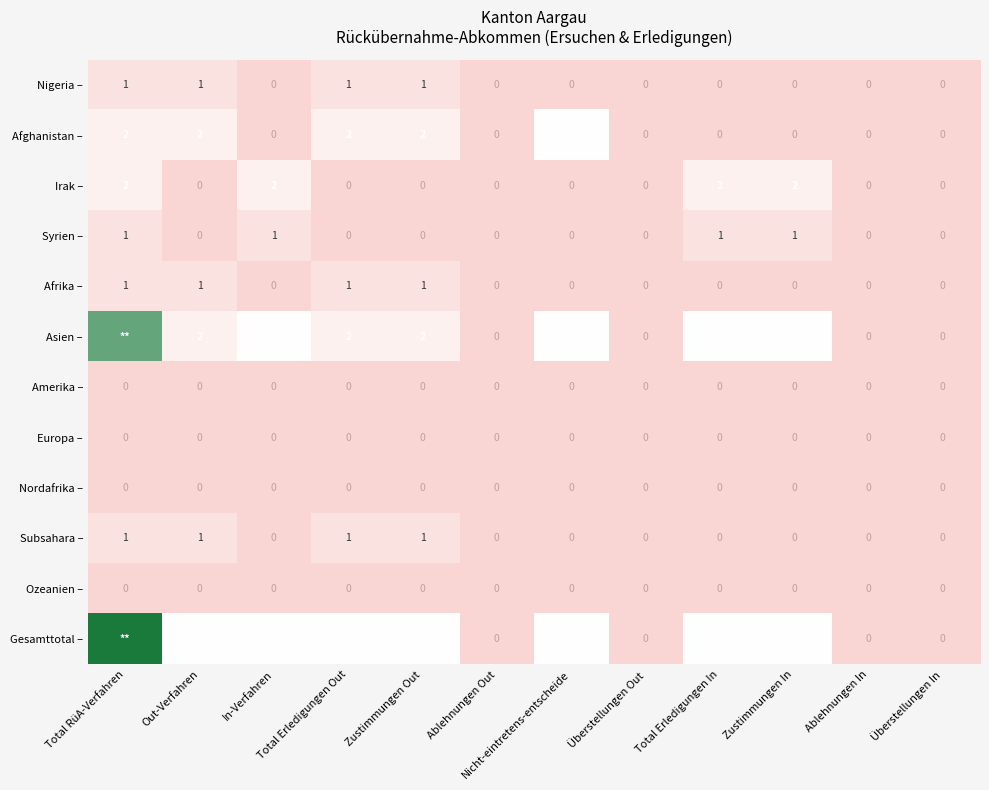

Is it true that Subsahara – equals 0 at Ablehnungen Out?

True